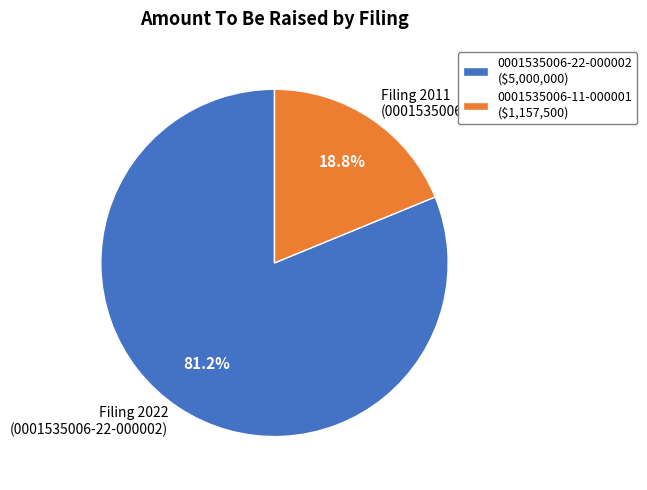

Rank the categories by value from highest to lowest.

0001535006-22-000002, 0001535006-11-000001